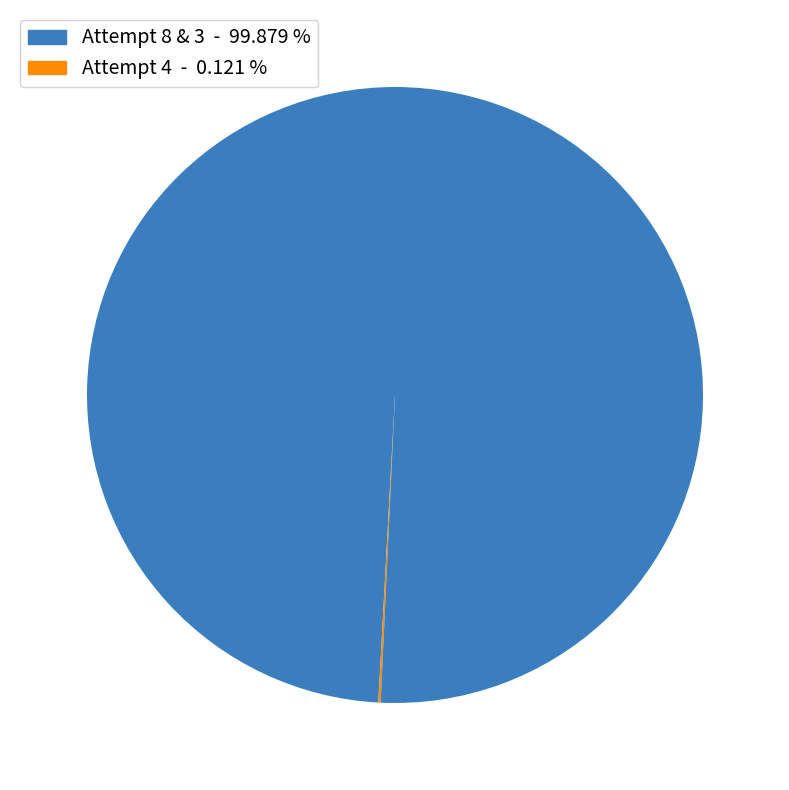

Count the number of slices in the pie.

3